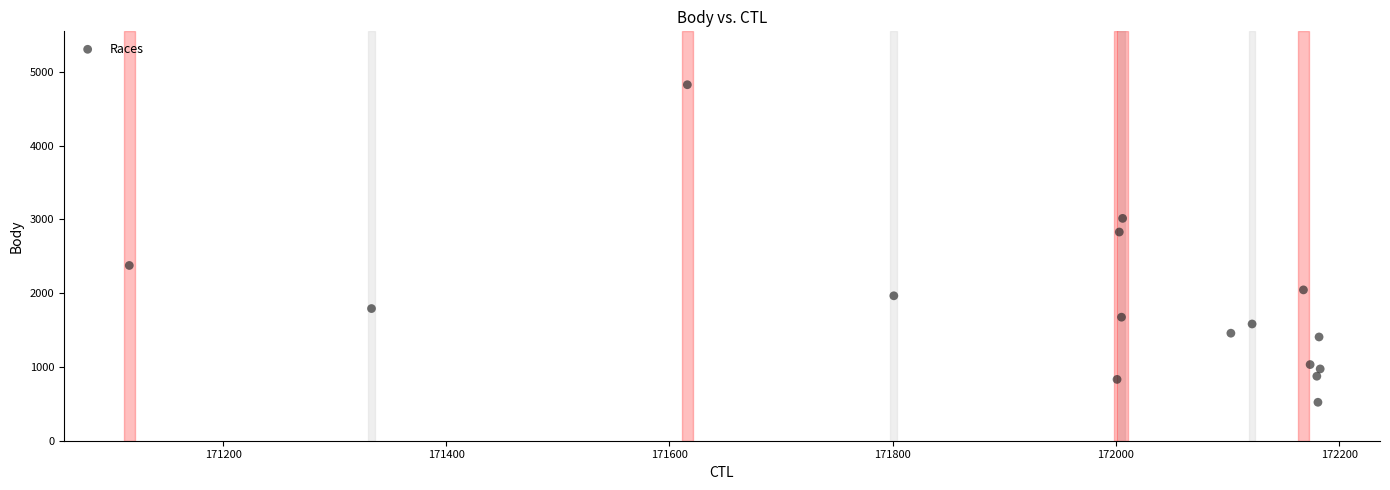

What Y value in the scatter plot is closest to 2672?

2828